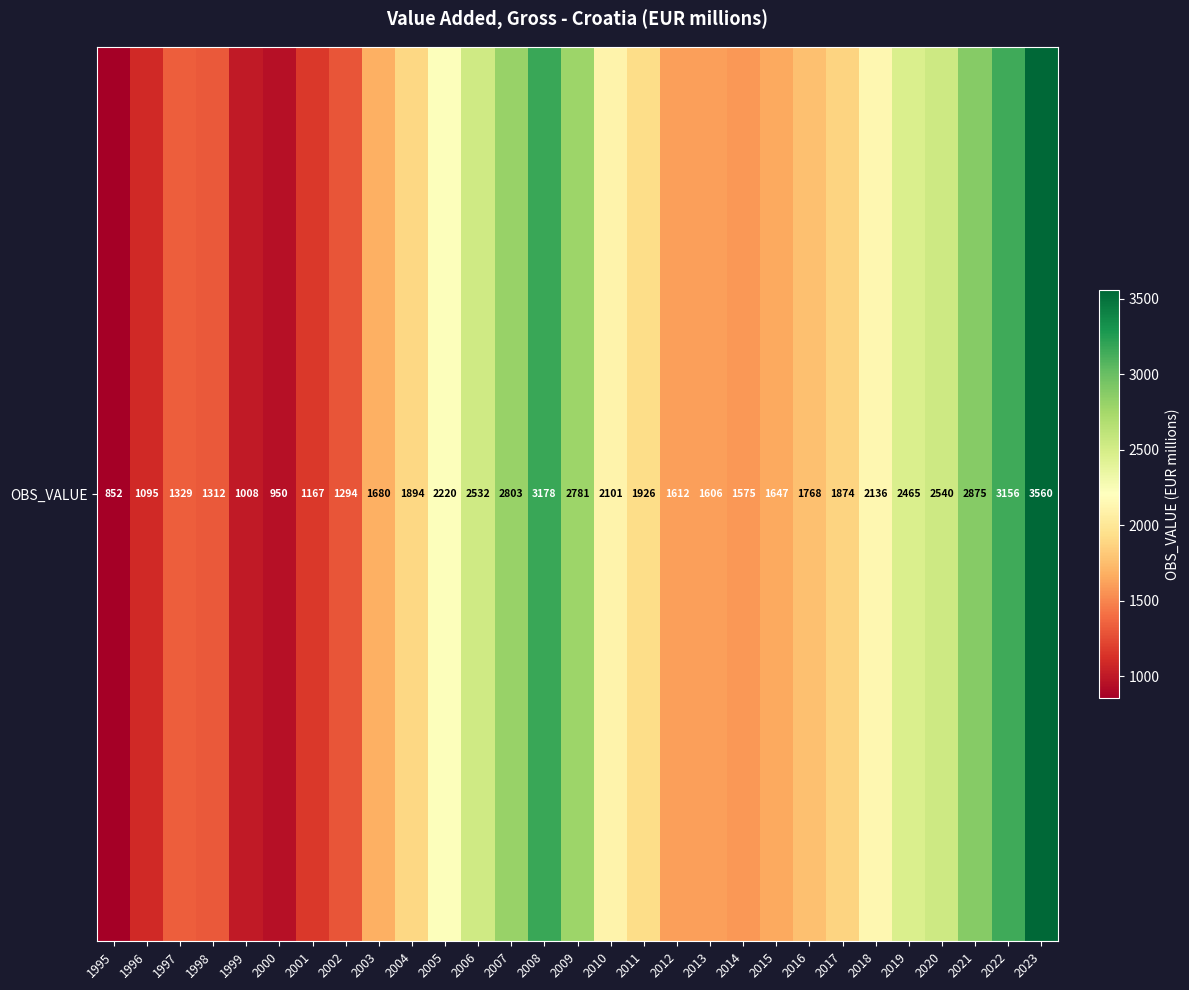

What is the smallest value displayed?

851.8